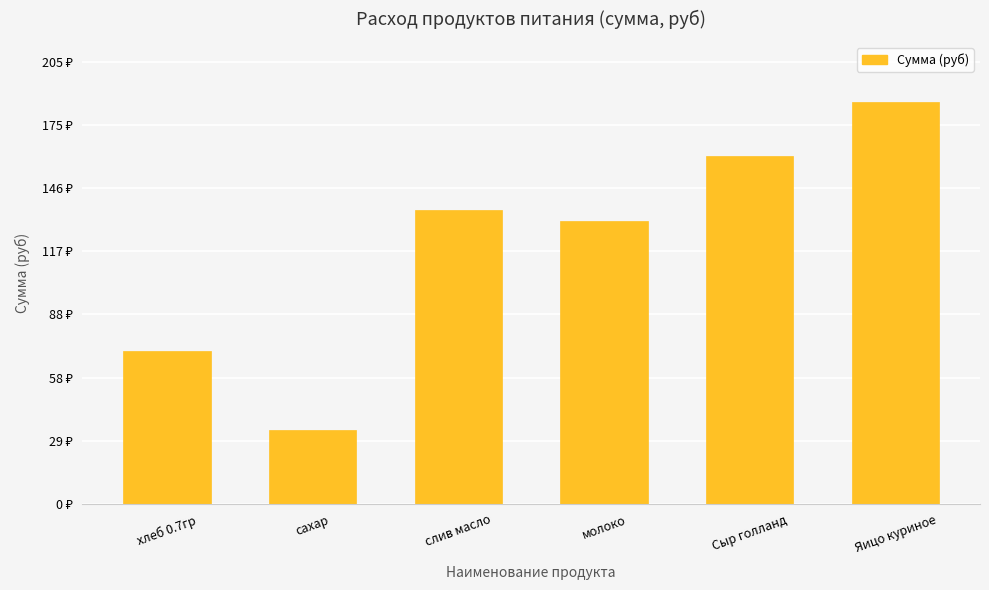

True or false: the data shows 220.4 at молоко.

False